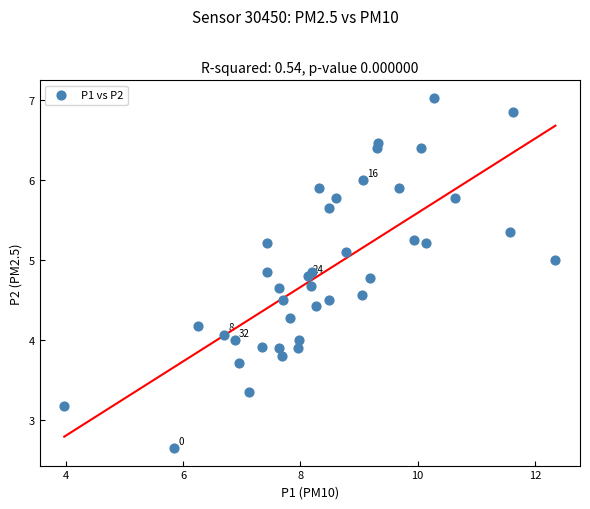

What is the range of X values (max minus min)?

8.4